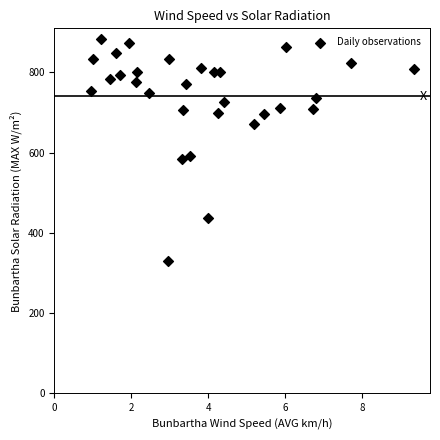

What is the range of Y values (max minus min)?

551.0